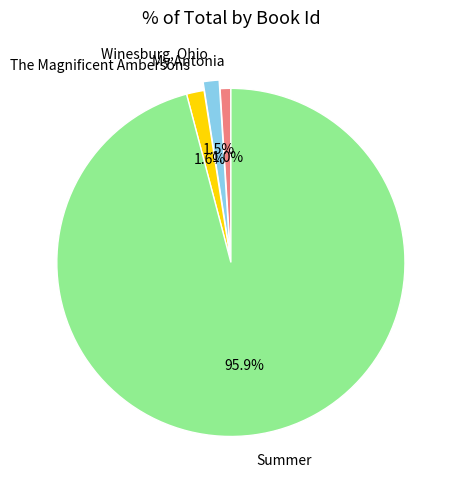

Is it true that The Magnificent Ambersons is 2% of the pie?

True